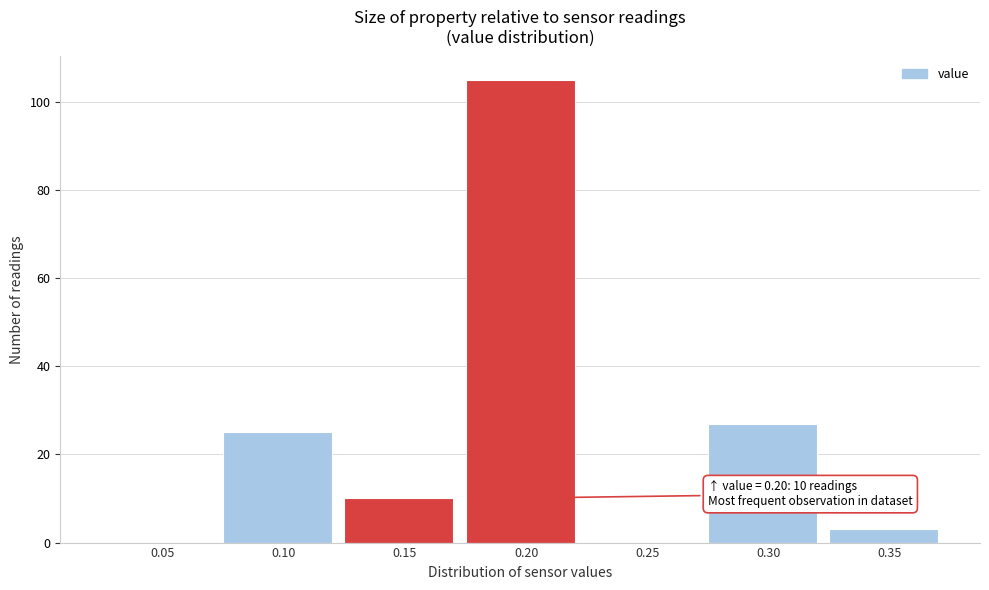

Reading right to left, extract all data points from this chart.

0.35=3	0.30=27	0.25=0	0.20=105	0.15=10	0.10=25	0.05=0